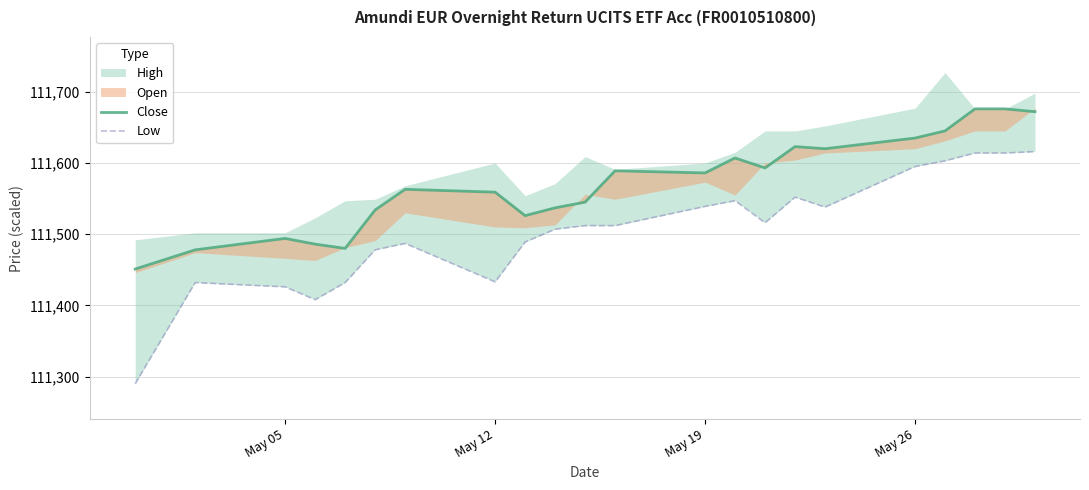

Which series has the widest spread of values?

Low